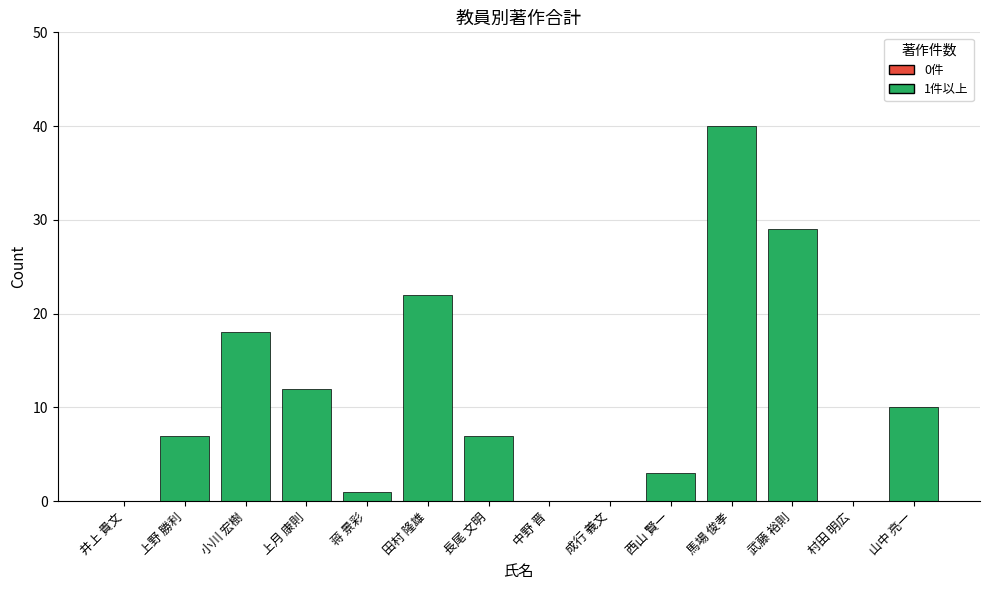

Which category has the highest value across all series?

馬場 俊孝